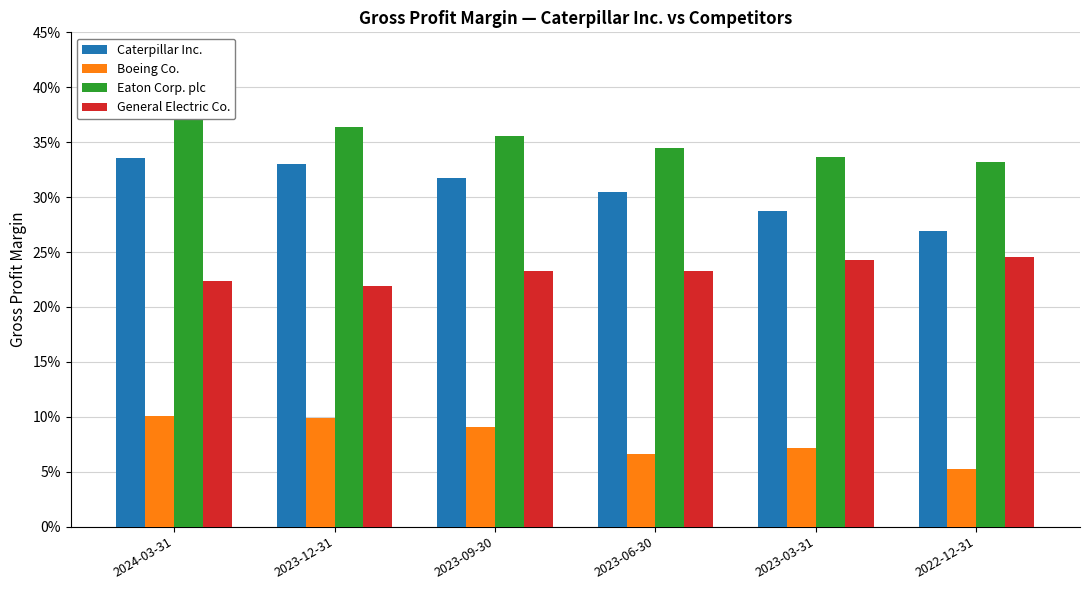

At 2023-03-31, list the series in order from largest to smallest.

Eaton Corp. plc, Caterpillar Inc., General Electric Co., Boeing Co.